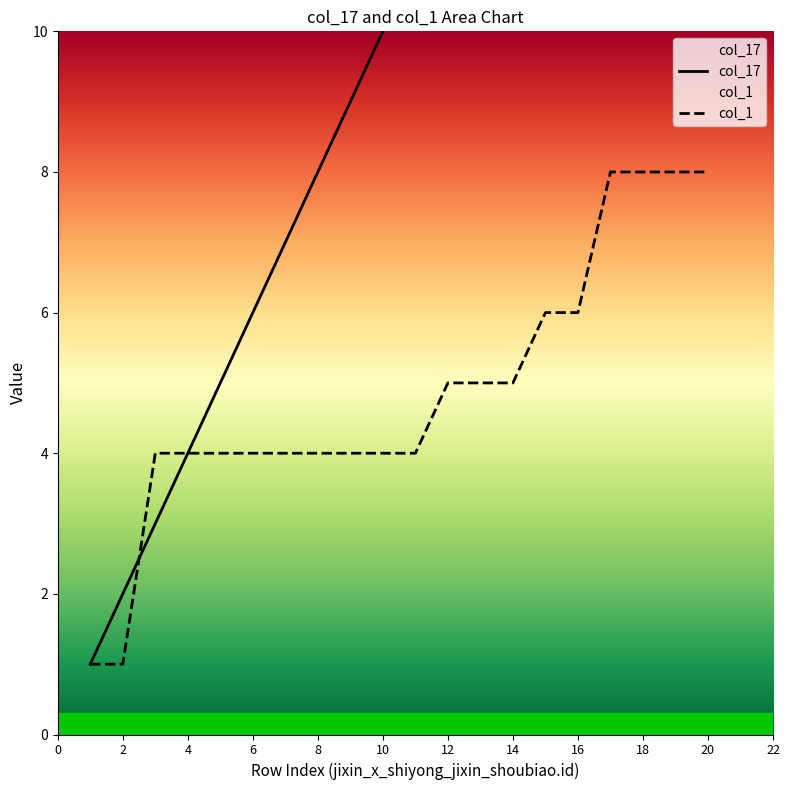

Read the col_1 value at 2.

1